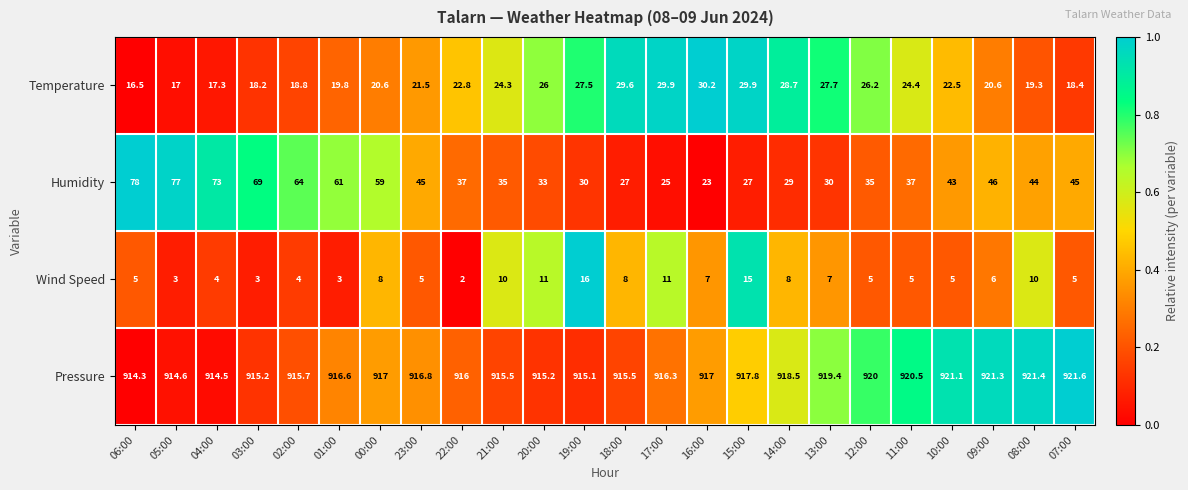

The Wind Speed series shows 4.0 at 02:00. True or false?

True